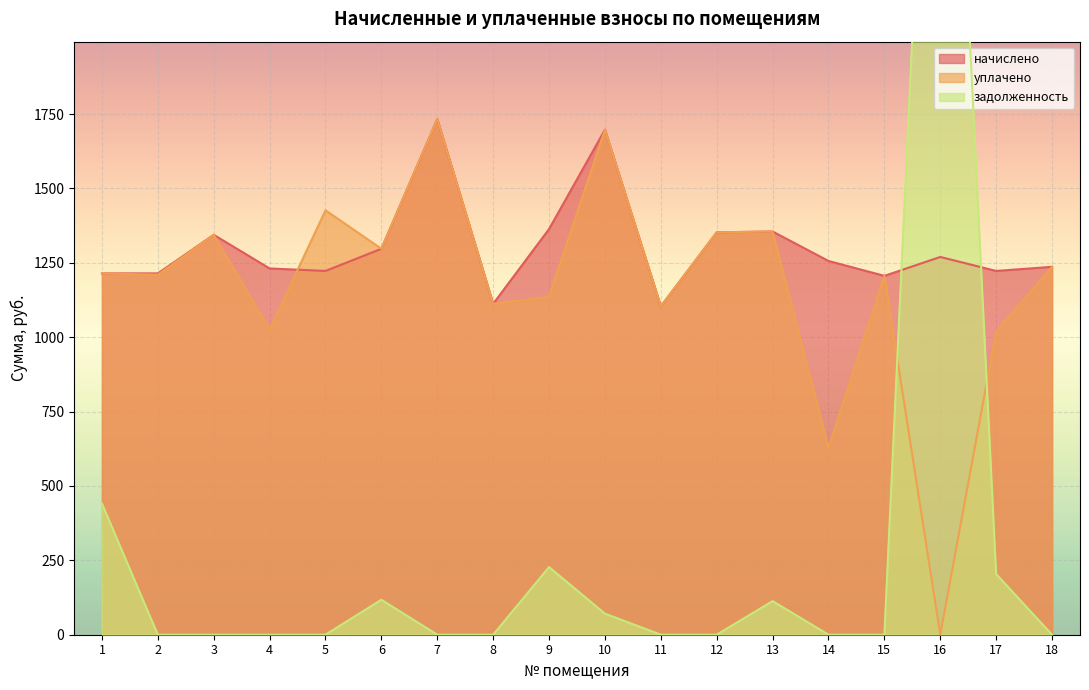

Which series has the largest total across all categories?

начислено